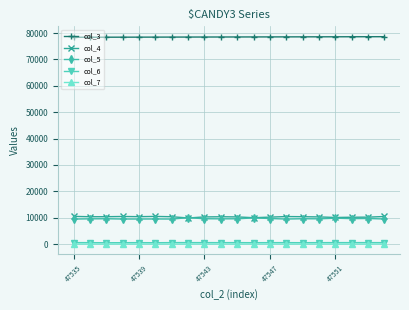

What is the greatest value displayed?

78605